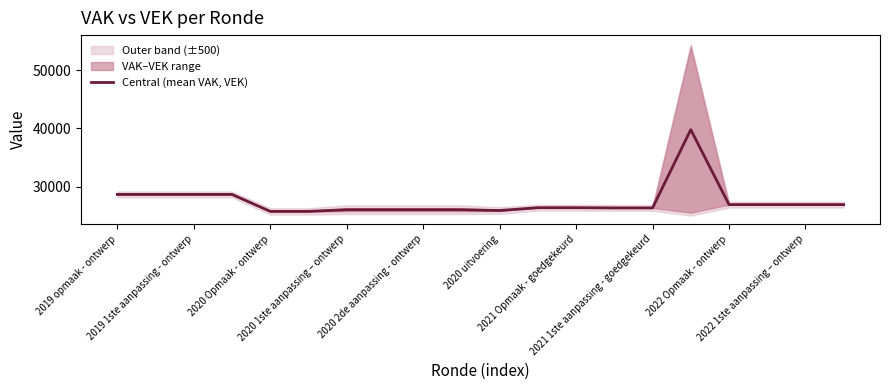

Which category has the highest value across all series?

15